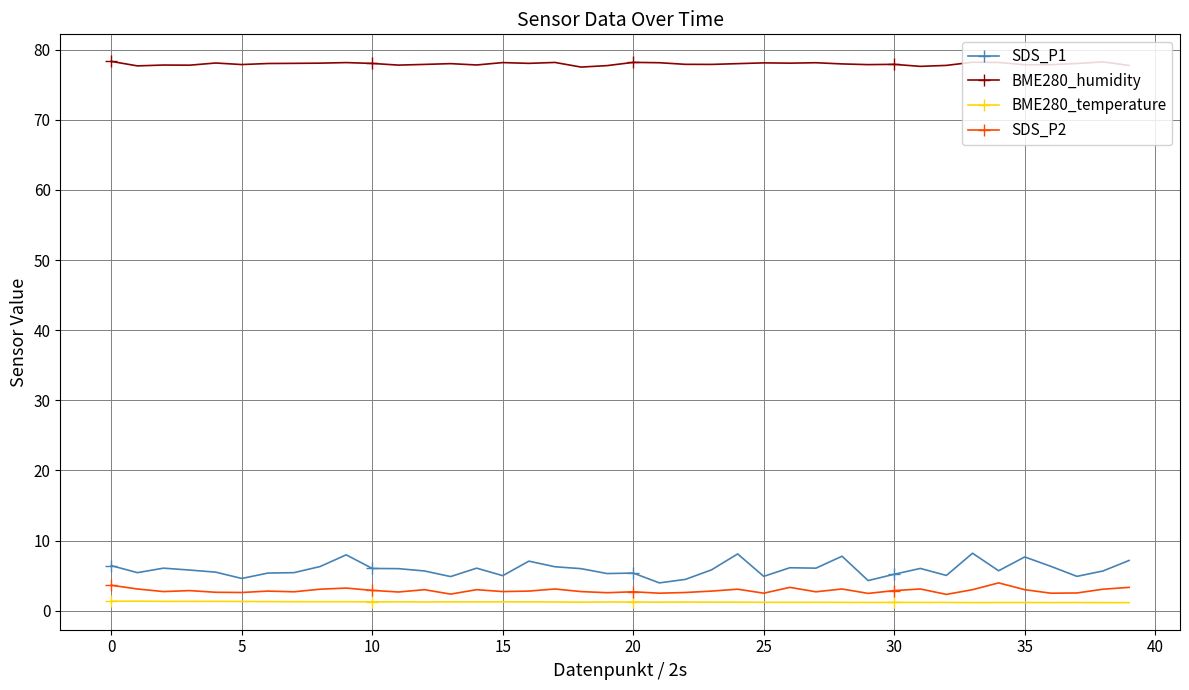

Which series has the largest range (max minus min)?

SDS_P1